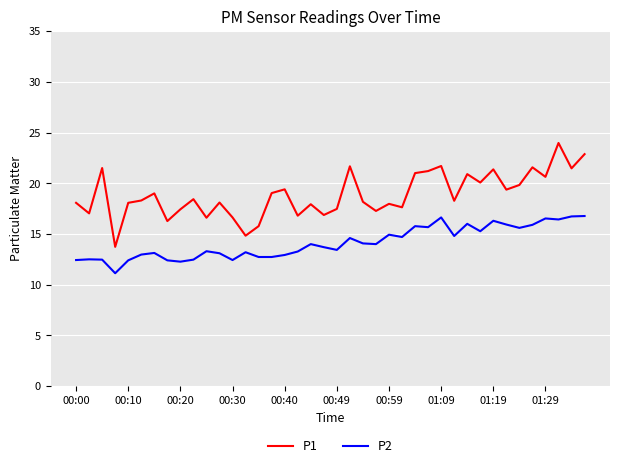

Which series has the largest range (max minus min)?

P1